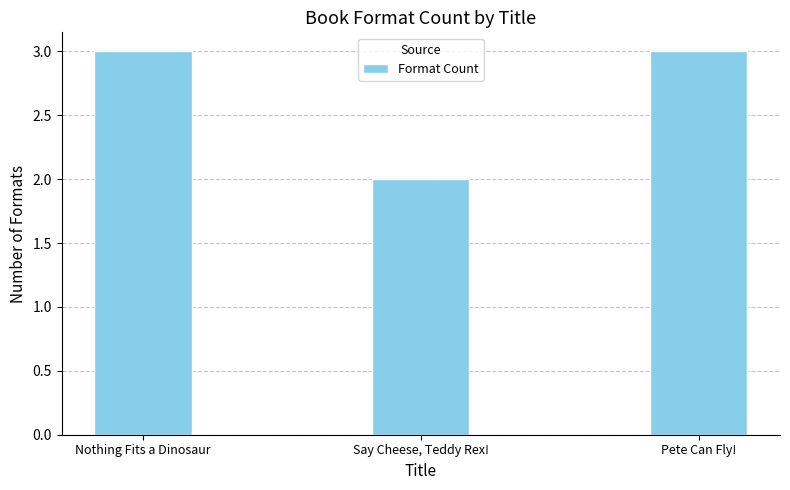

What is the minimum value shown in the chart?

2